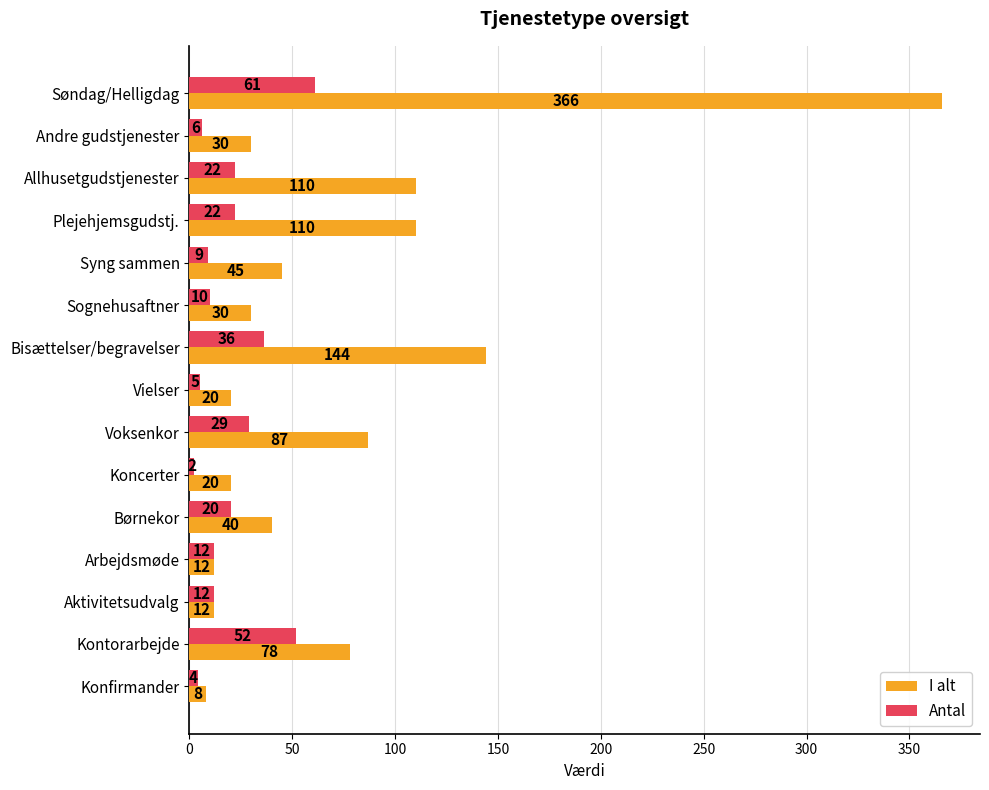

Where is Antal nearest to the value 31?

Voksenkor